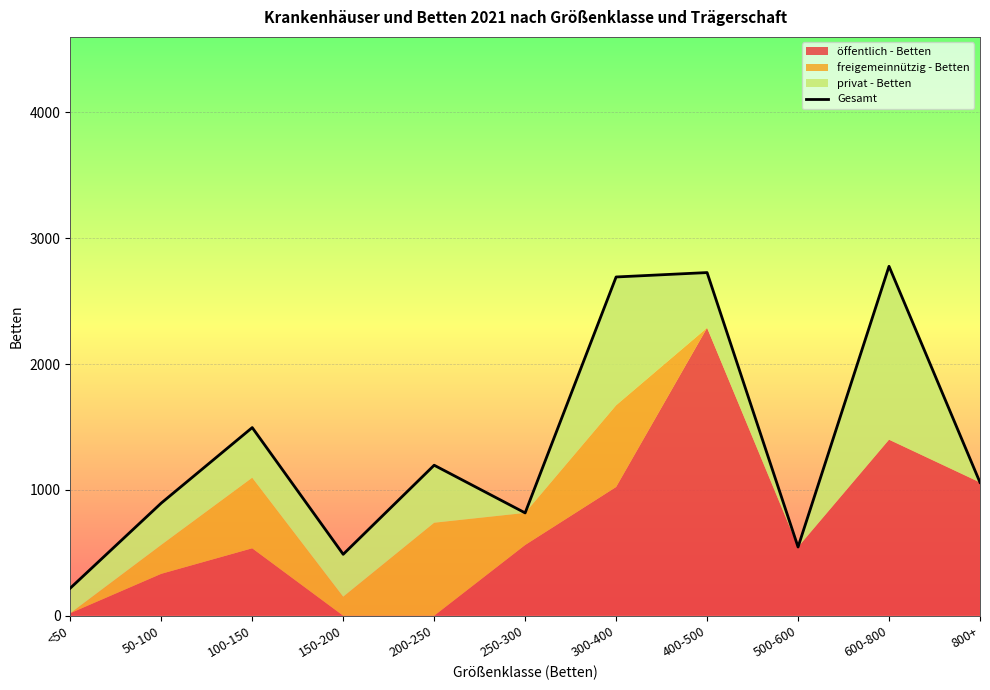

True or false: there are more than 2 points higher than both neighbors.

True